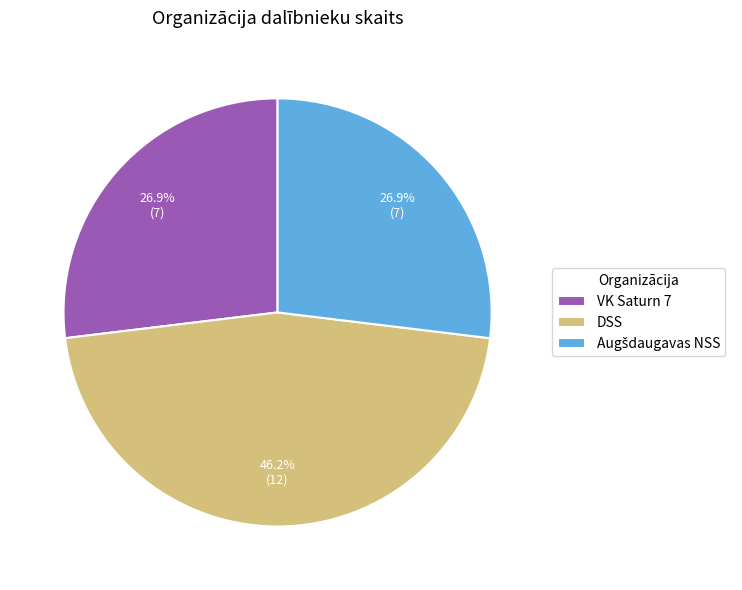

Between VK Saturn 7 and DSS, which is larger?

DSS